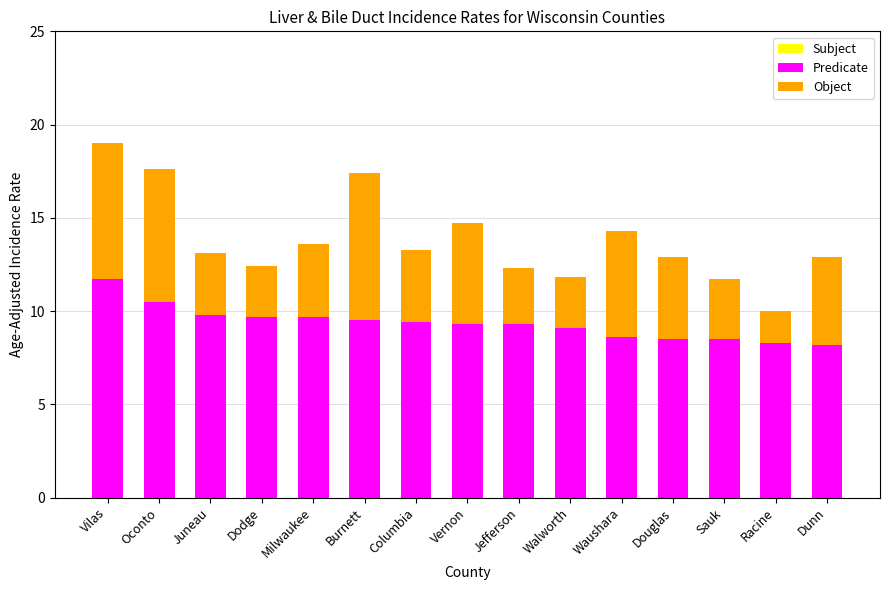

Are the bars horizontal?

No